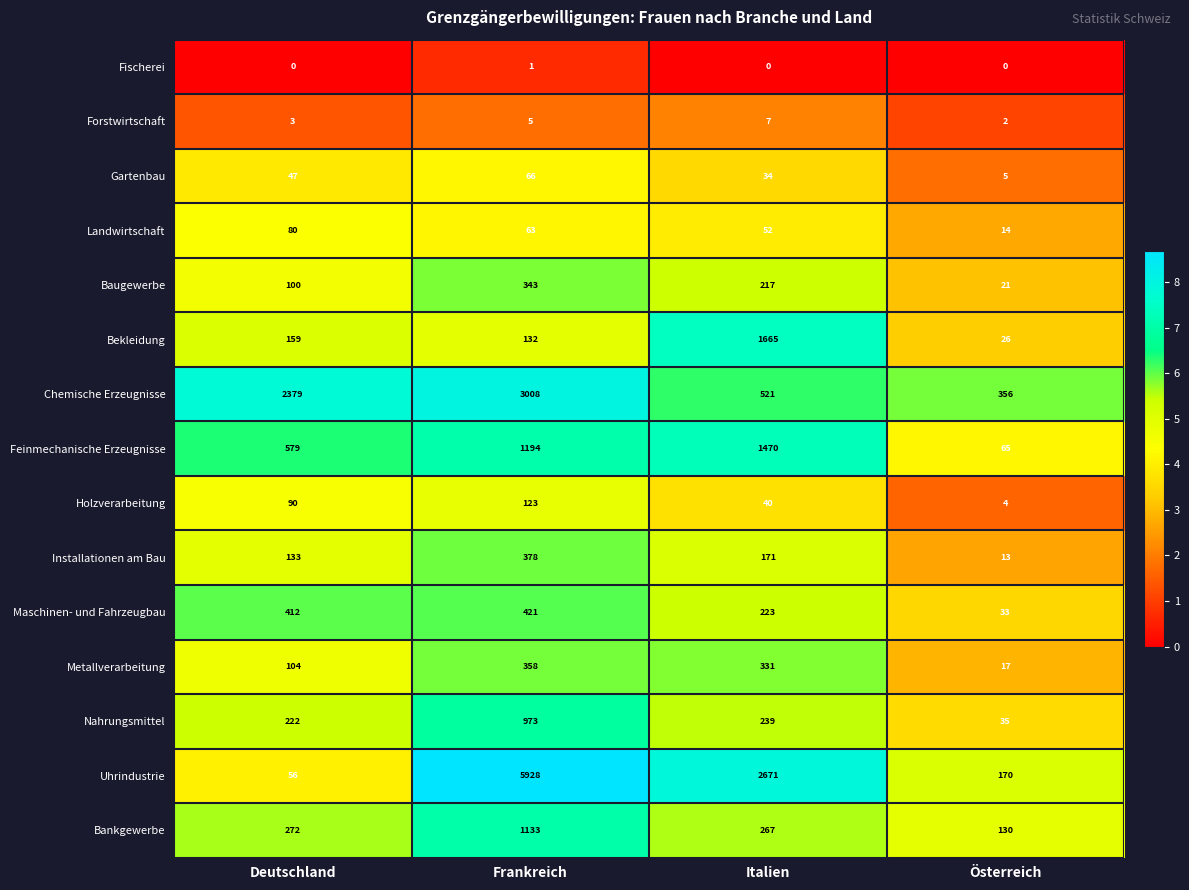

What is the difference between the maximum and minimum values in the Nahrungsmittel series?

938